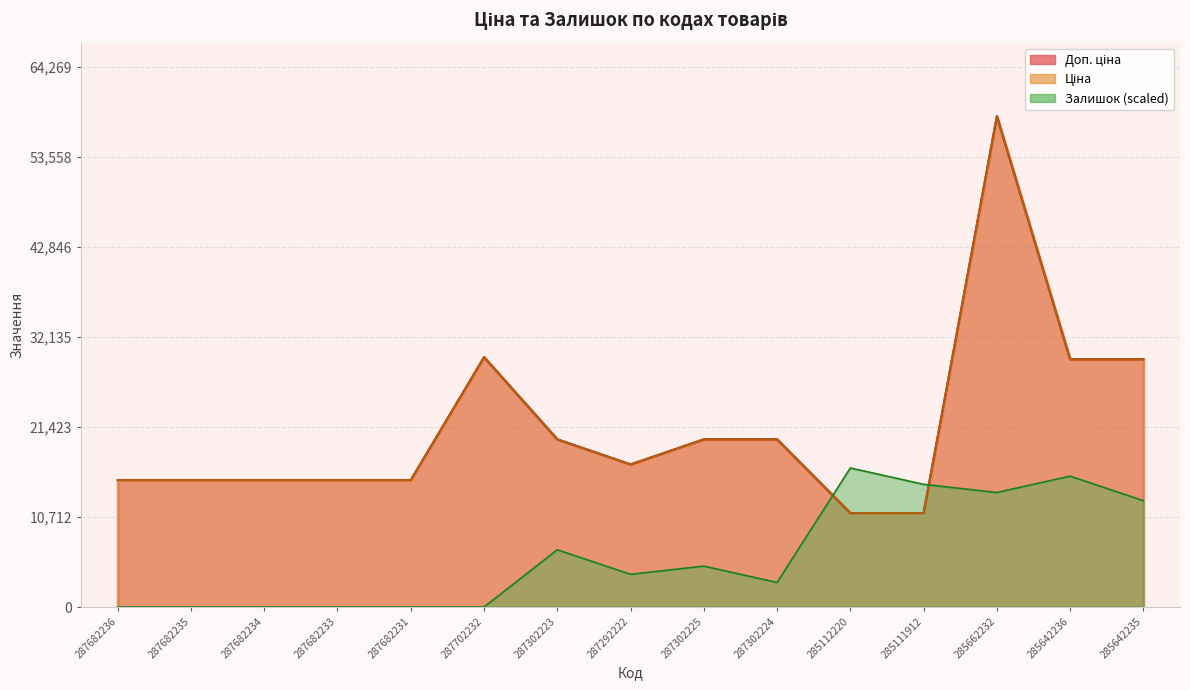

At how many categories does at least one series exceed 41387?

1